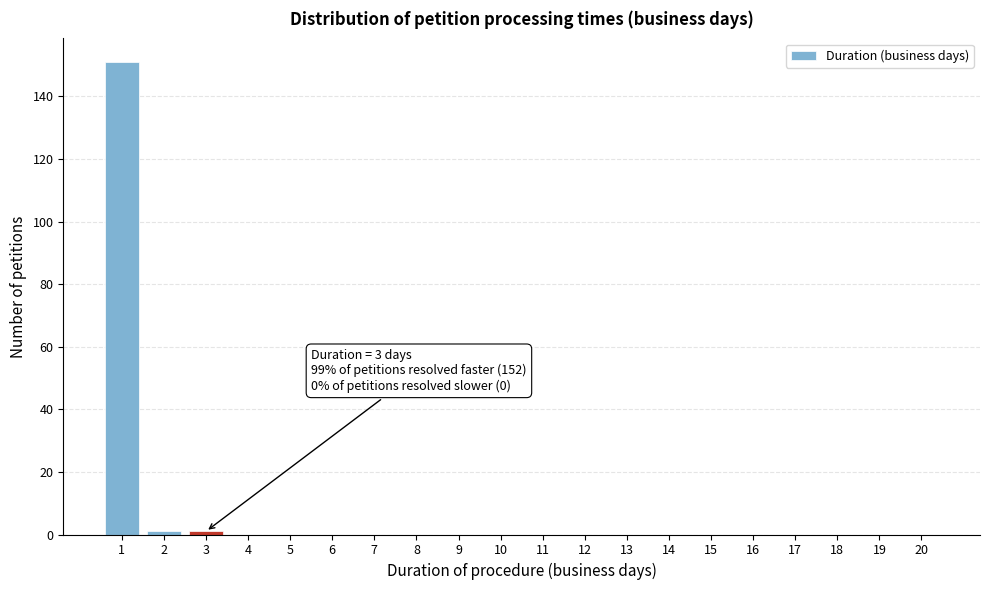

Which range on the x-axis has the tallest bar?

0.5 to 1.5